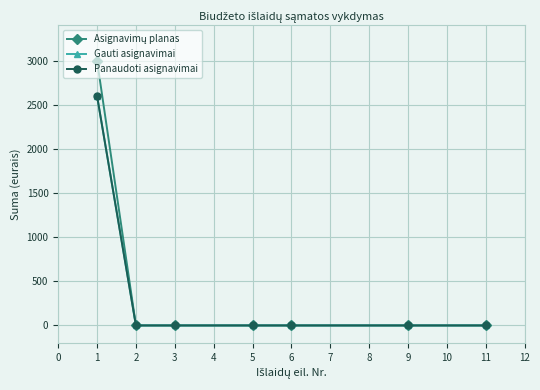

True or false: Asignavimų planas has more than 2 interior local peaks.

False